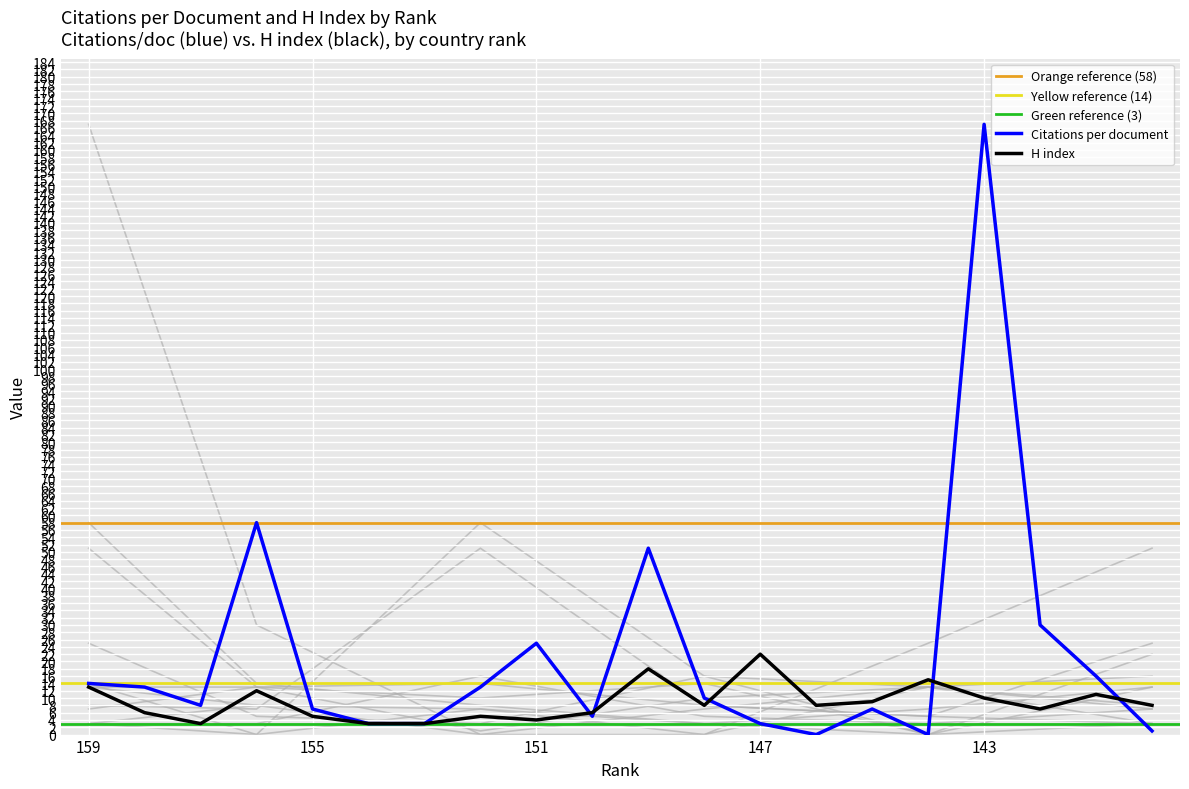

Between 152 and 145, which series saw the biggest shift?

Citations per document